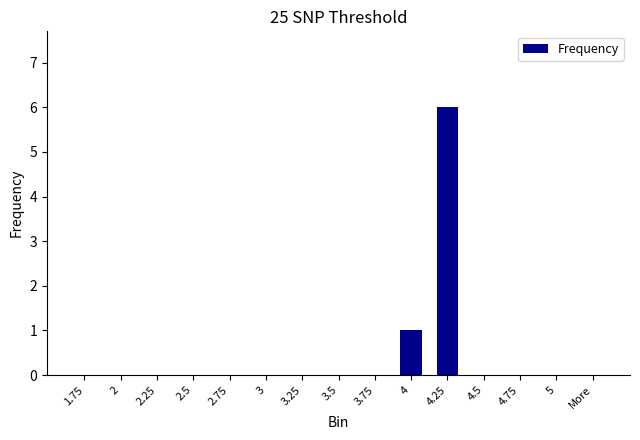

At which label is the value closest to 3?

4